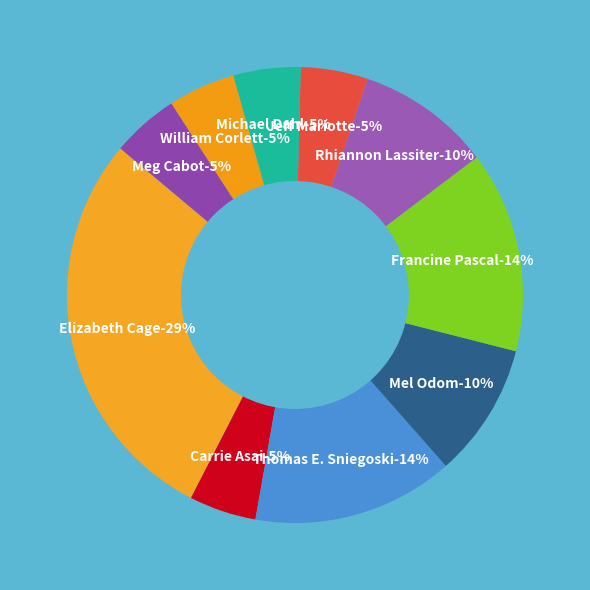

What percentage is the Elizabeth Cage (1424566) slice, to the nearest percent?

29%